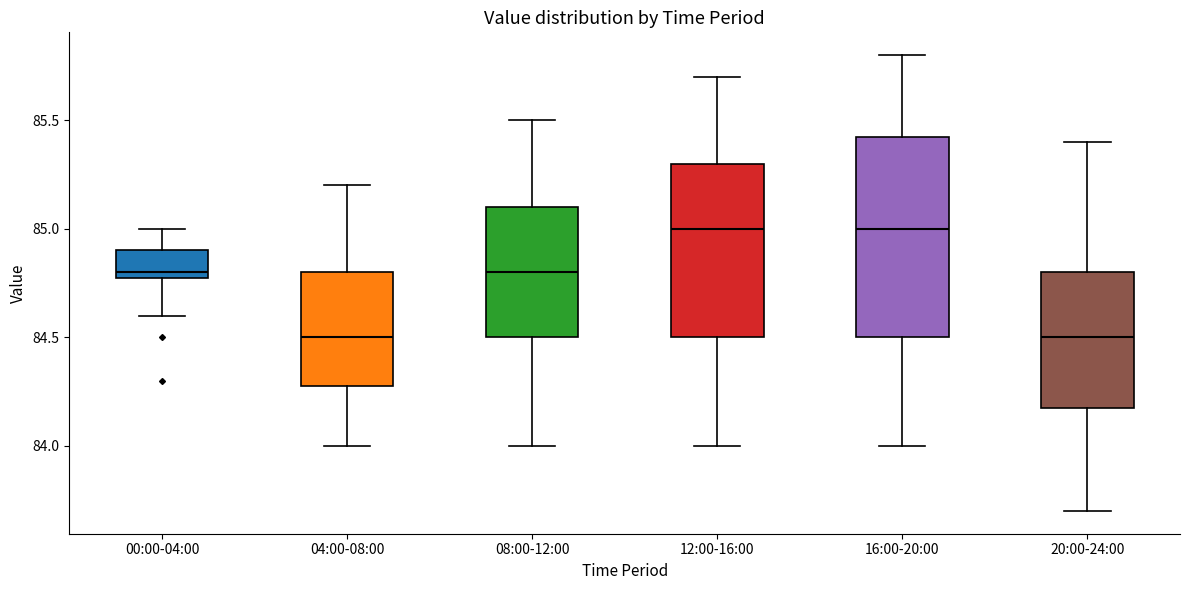

Comparing the boxes themselves (not the whiskers), which one is the tallest?

16:00-20:00